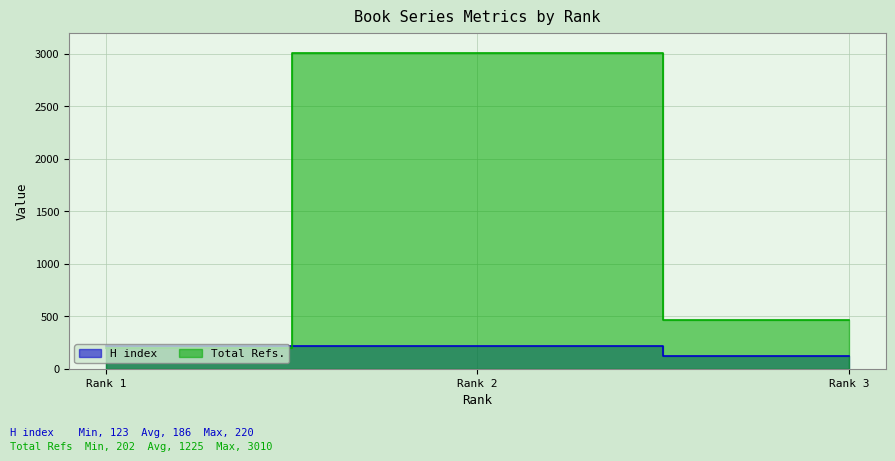

How many lines are shown in the chart?

2